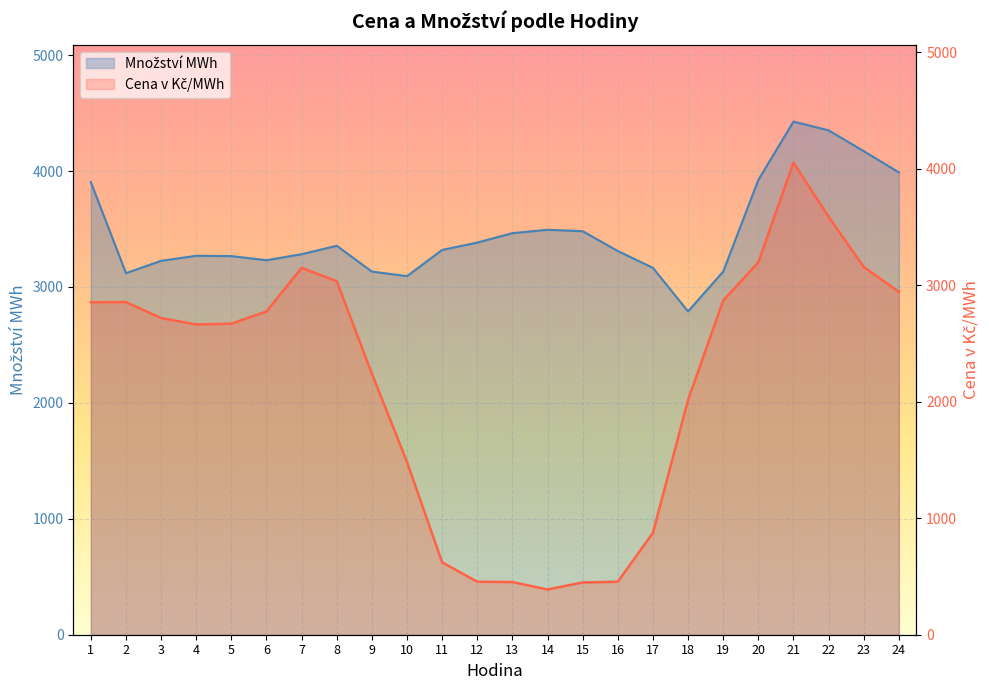

At which label does Množství MWh reach its peak?

21